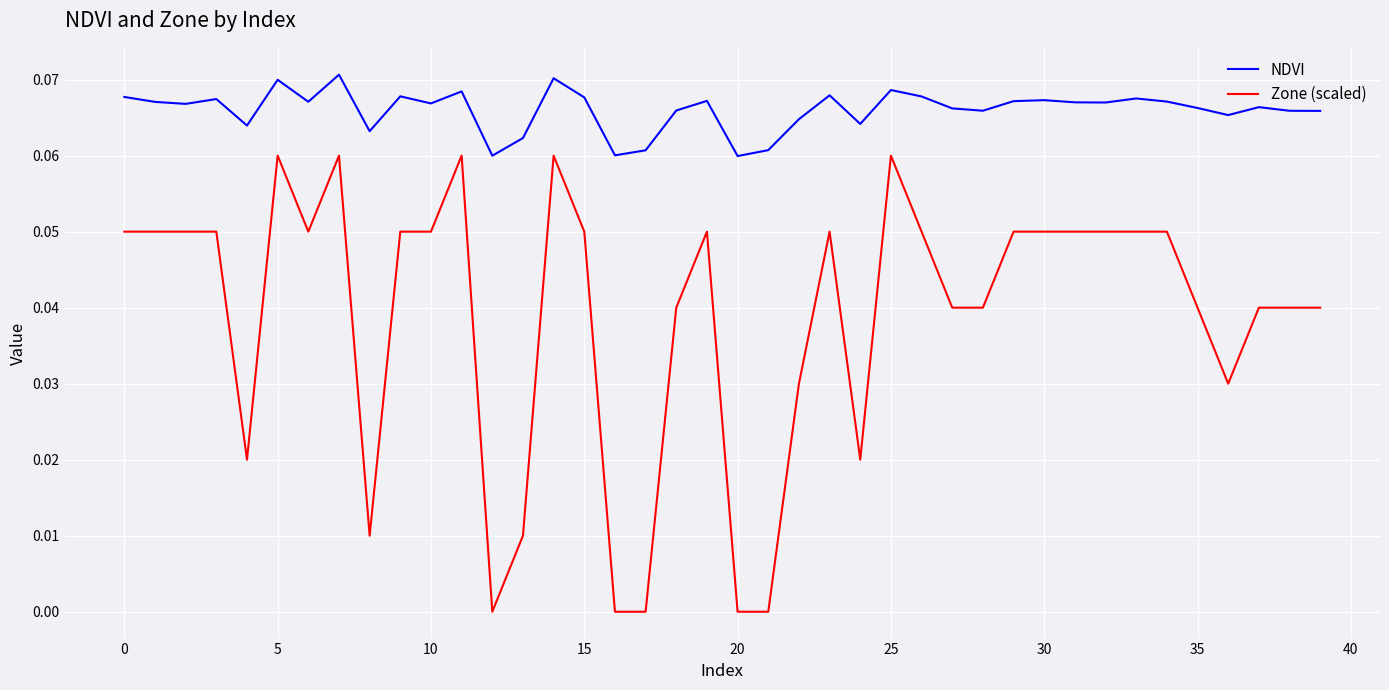

Which series has the largest range (max minus min)?

Zone (scaled)